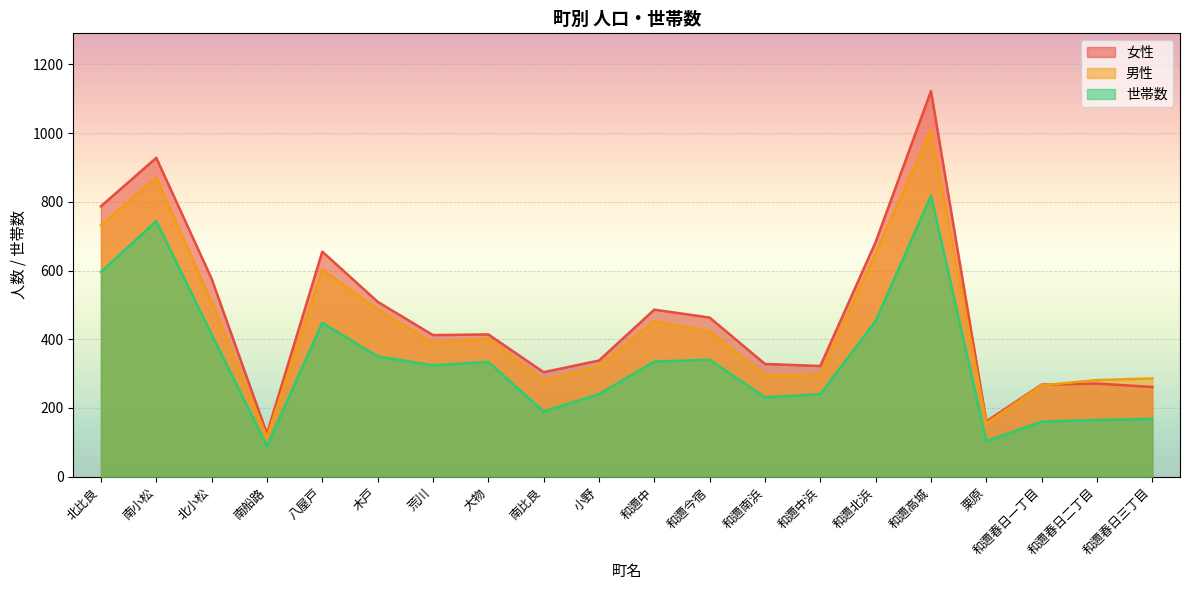

Which category has the highest value in the 世帯数 series?

和邇高城